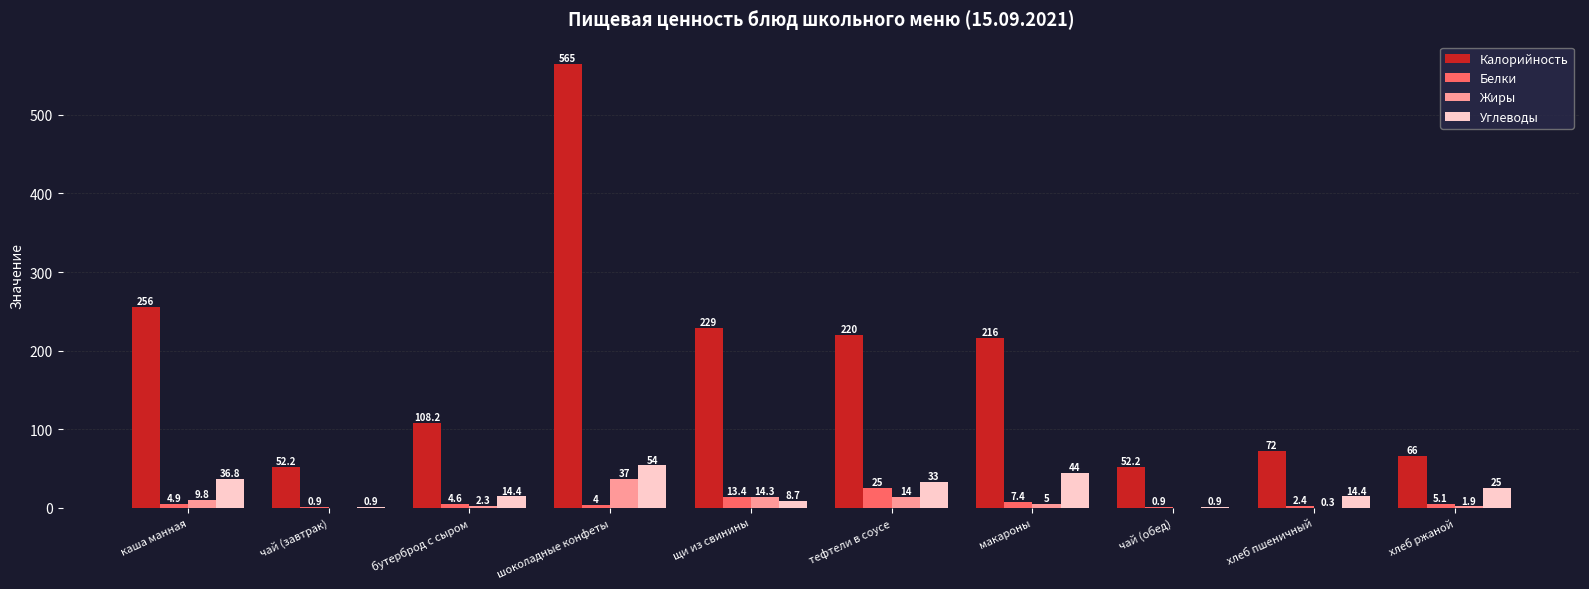

Reading left to right, list all the values displayed in this chart.

Калорийность: каша манная=256.0	чай (завтрак)=52.2	бутерброд с сыром=108.2	шоколадные конфеты=565.0	щи из свинины=229.0	тефтели в соусе=220.0	макароны=216.0	чай (обед)=52.2	хлеб пшеничный=72.0	хлеб ржаной=66.0
Белки: каша манная=4.9	чай (завтрак)=0.9	бутерброд с сыром=4.6	шоколадные конфеты=4.0	щи из свинины=13.4	тефтели в соусе=25.0	макароны=7.4	чай (обед)=0.9	хлеб пшеничный=2.4	хлеб ржаной=5.1
Жиры: каша манная=9.8	чай (завтрак)=0.0	бутерброд с сыром=2.3	шоколадные конфеты=37.0	щи из свинины=14.3	тефтели в соусе=14.0	макароны=5.0	чай (обед)=0.0	хлеб пшеничный=0.3	хлеб ржаной=1.9
Углеводы: каша манная=36.8	чай (завтрак)=0.9	бутерброд с сыром=14.4	шоколадные конфеты=54.0	щи из свинины=8.7	тефтели в соусе=33.0	макароны=44.0	чай (обед)=0.9	хлеб пшеничный=14.4	хлеб ржаной=25.0